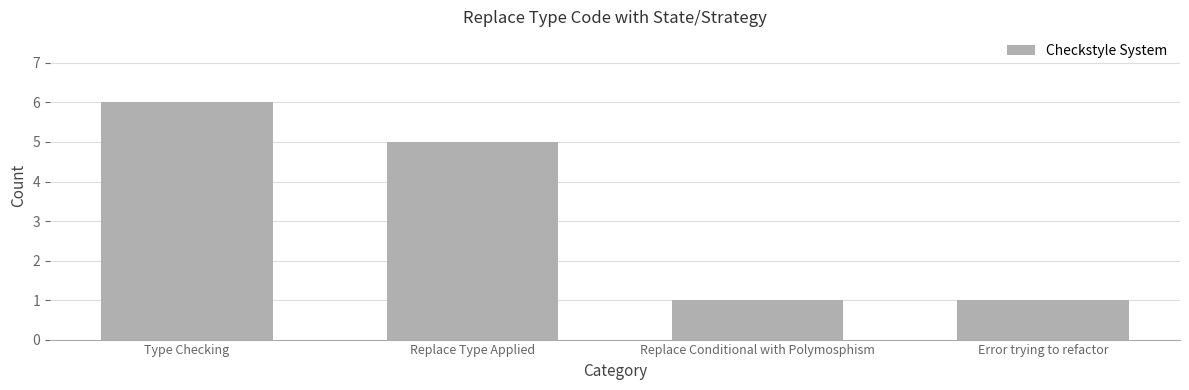

What is the minimum value shown in the chart?

1